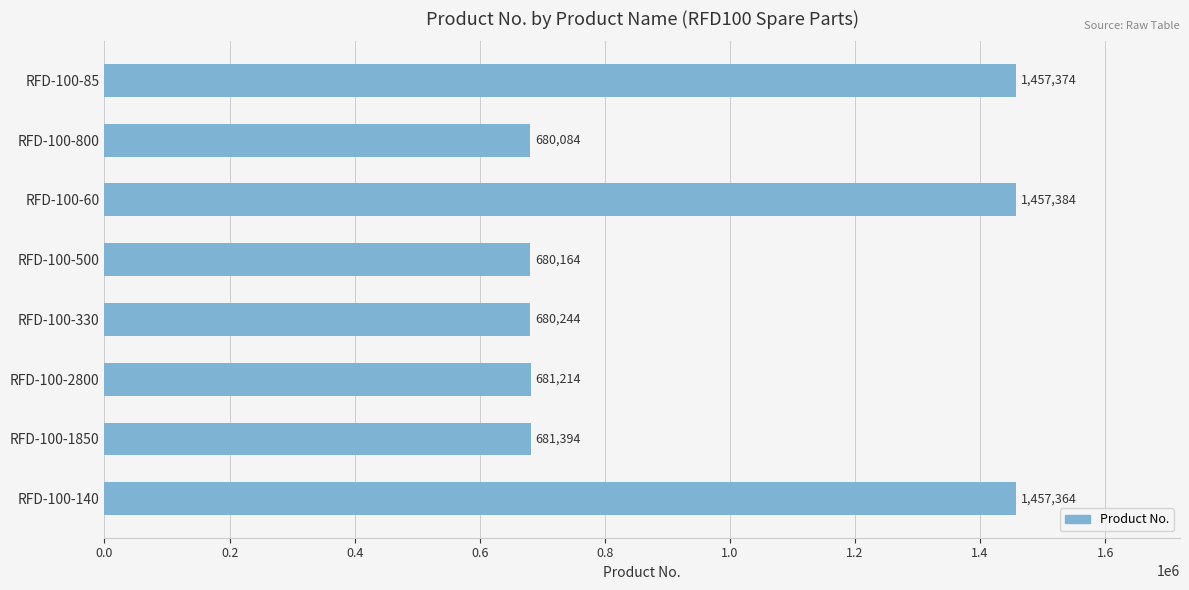

What is the smallest value displayed?

680084